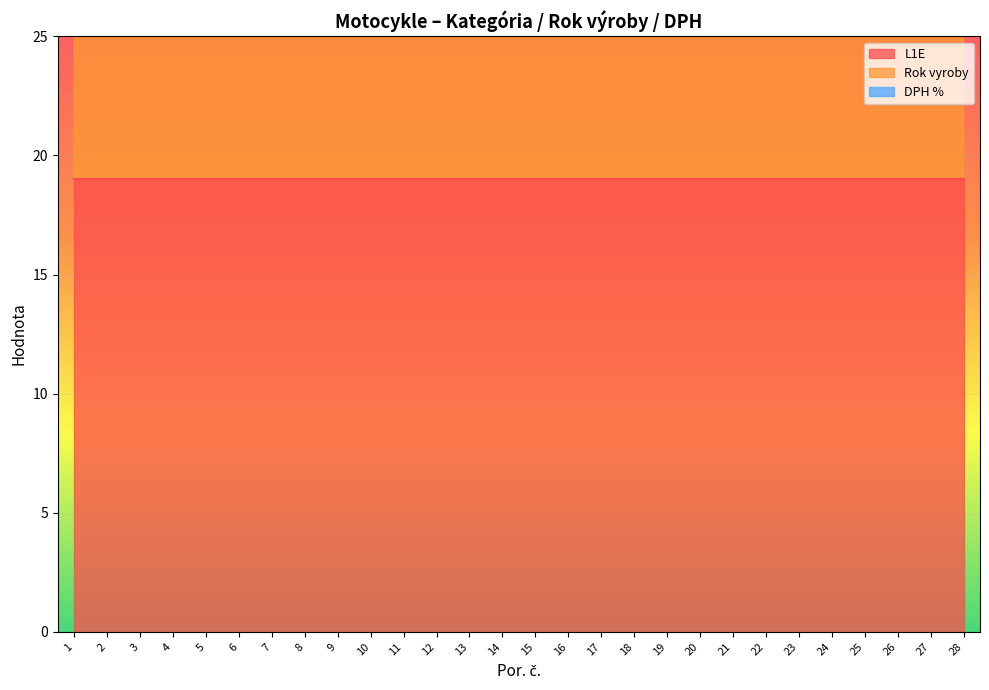

Is it true that L1E equals 28 at 16?

False